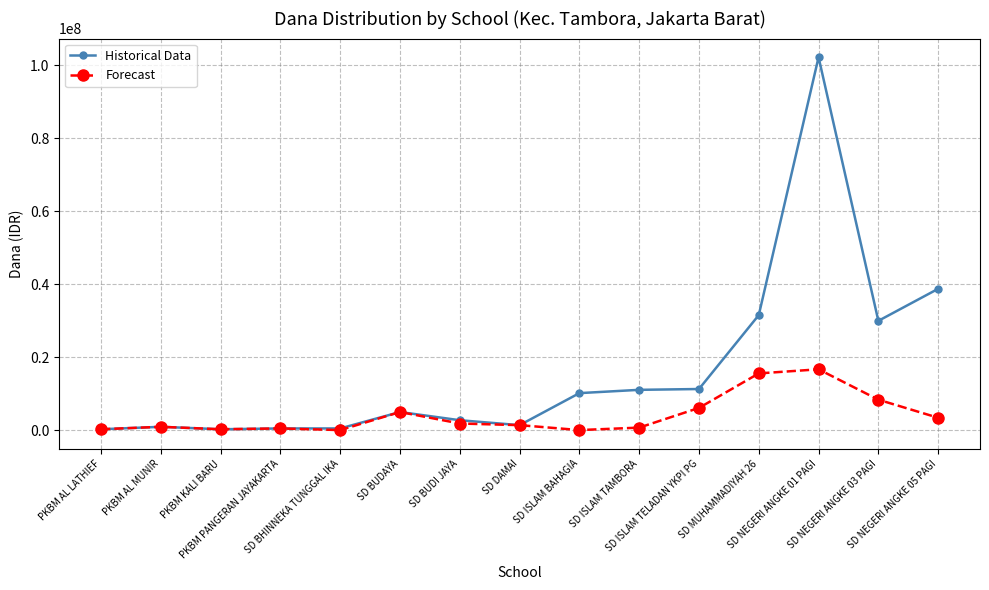

How many distinct data groups are displayed?

2